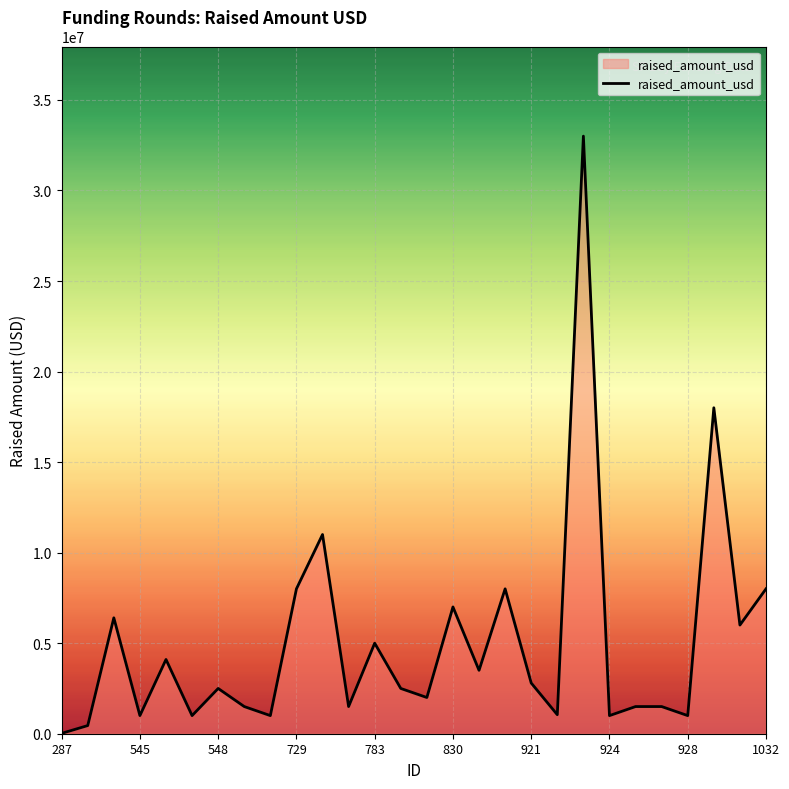

What is the greatest value displayed?

33000000